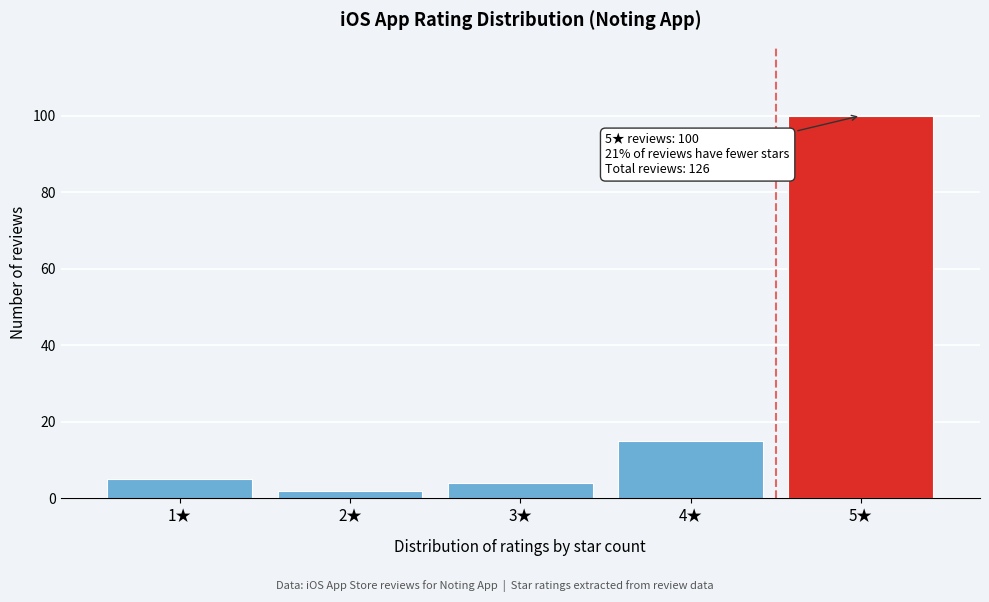

Reading left to right, what are all the values shown in this chart?

1★=5	2★=2	3★=4	4★=15	5★=100